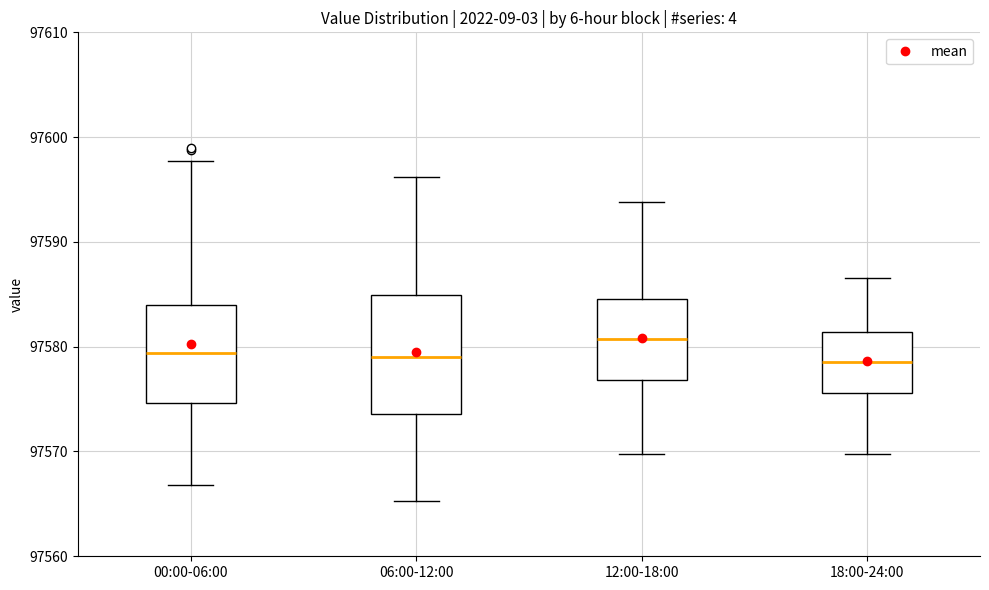

Reading left to right, transcribe this box plot: for each box, give where its median line is, the range the box spans, and where its two whiskers end, as read against the y-axis. The values are not printed on the chart, so give them approximately, as read against the axis.

00:00-06:00: median 97579, box 97575 to 97584, whiskers 97567 to 97598
06:00-12:00: median 97579, box 97574 to 97585, whiskers 97565 to 97596
12:00-18:00: median 97581, box 97577 to 97585, whiskers 97570 to 97594
18:00-24:00: median 97579, box 97576 to 97581, whiskers 97570 to 97587